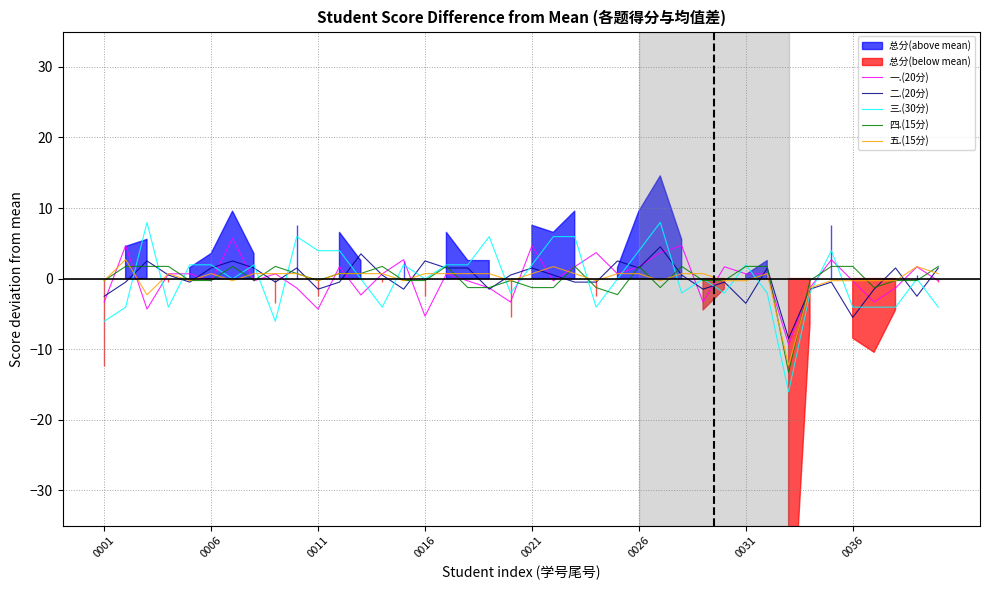

Is it true that 二.(20分) equals -3.5 at 0031?

True